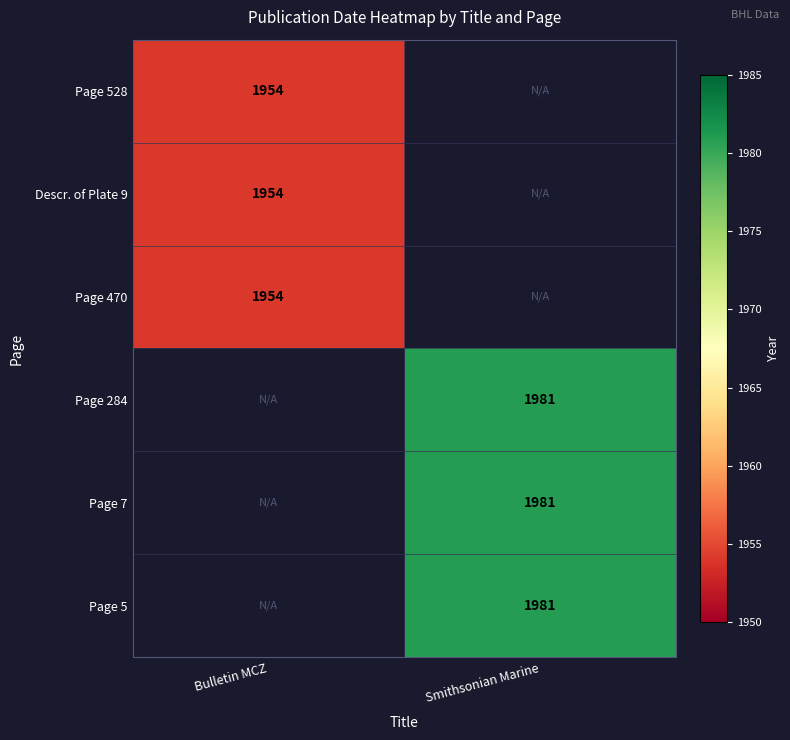

True or false: Descr. of Plate 9 has a value of 1954 at Bulletin MCZ.

True